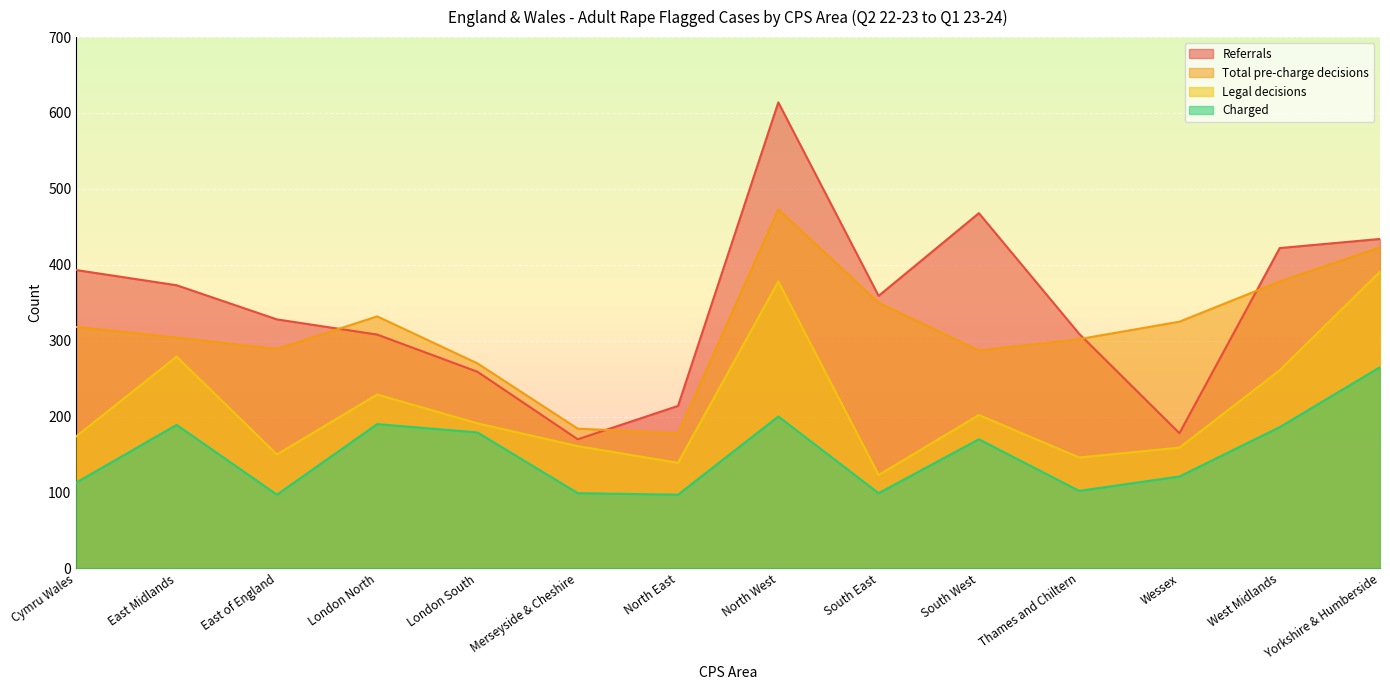

At which label does Legal decisions first exceed 191?

East Midlands